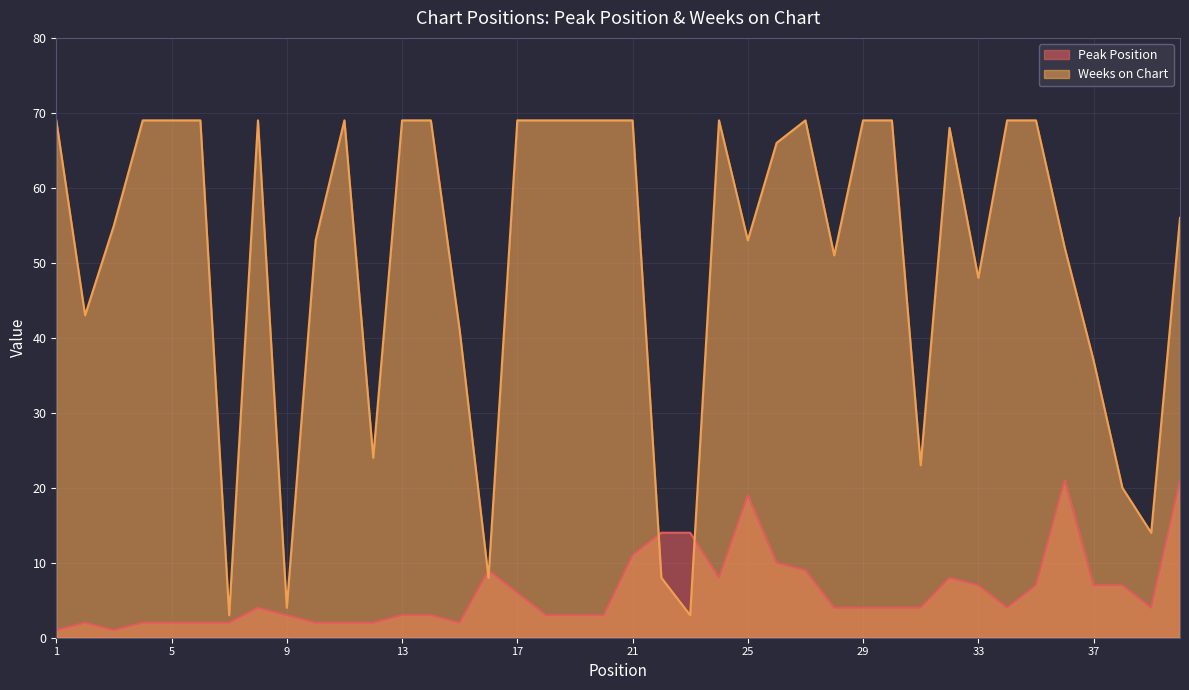

What is the lowest value of the Weeks on Chart series?

3